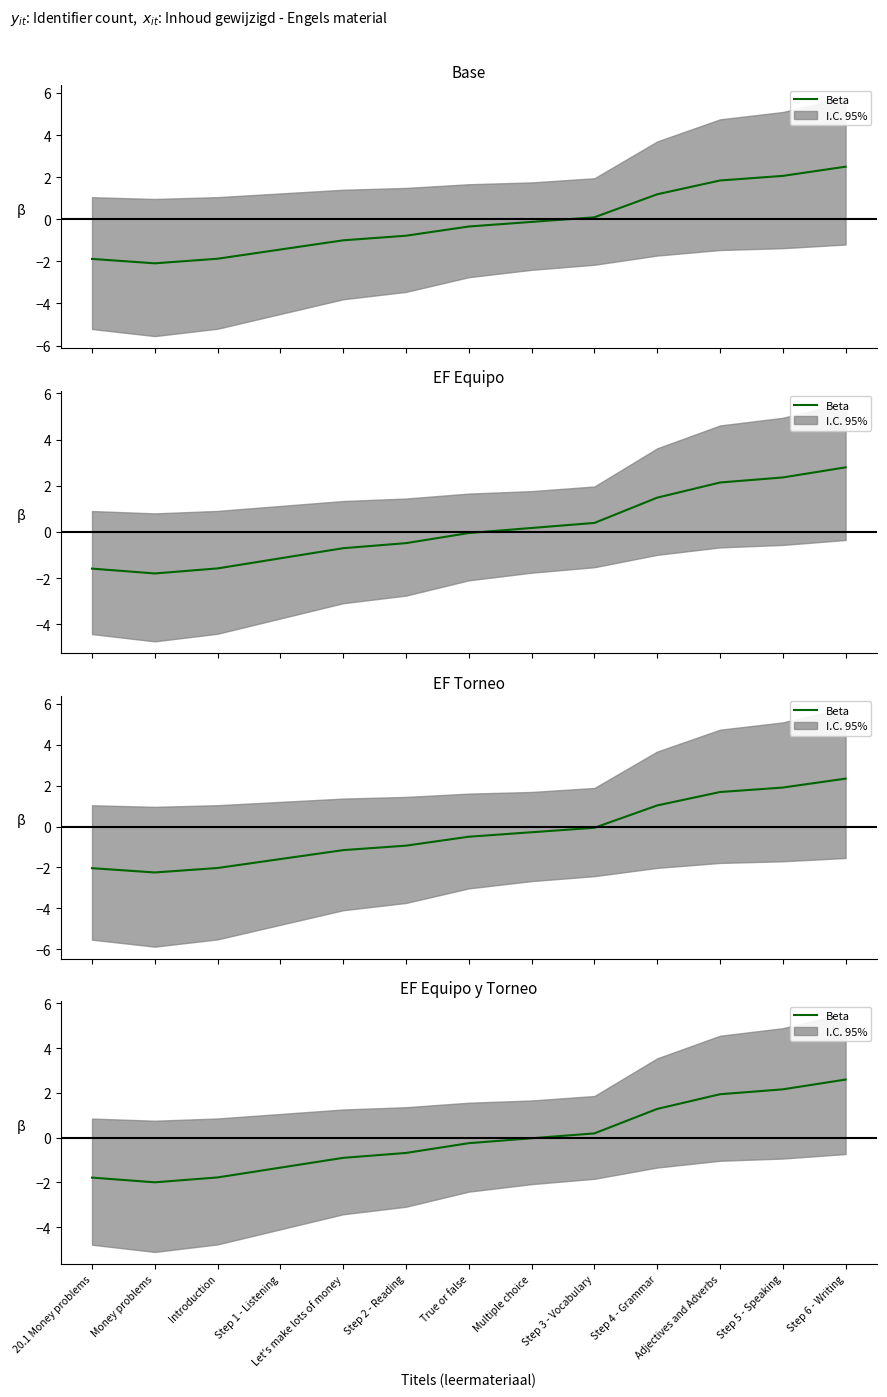

Between Step 3 - Vocabulary and Let's make lots of money, which is larger?

Step 3 - Vocabulary